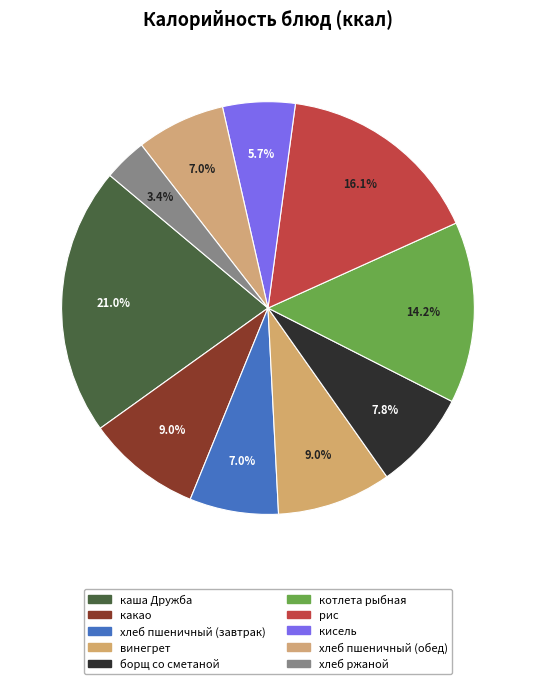

Combined, what portion of the pie is хлеб ржаной and хлеб пшеничный (завтрак)?

10.3%